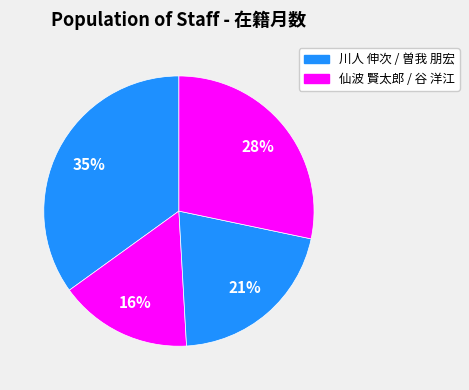

Does any single category account for the majority?

No